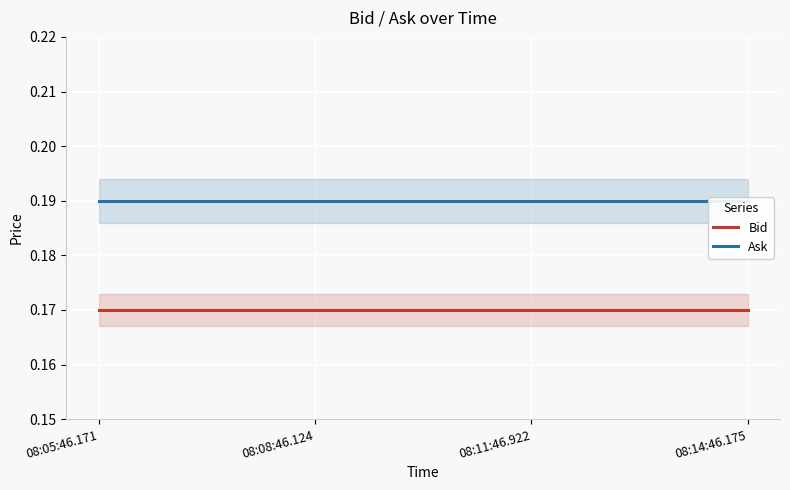

How many categories are shown in the chart?

4